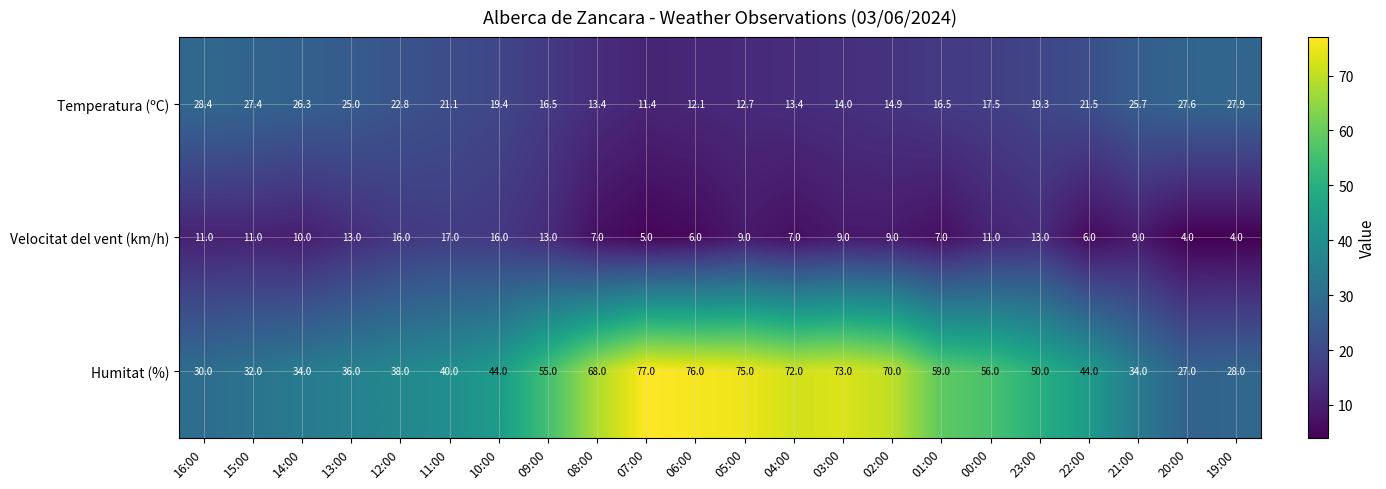

The value of Humitat (%) at 03:00 is 21.3. True or false?

False